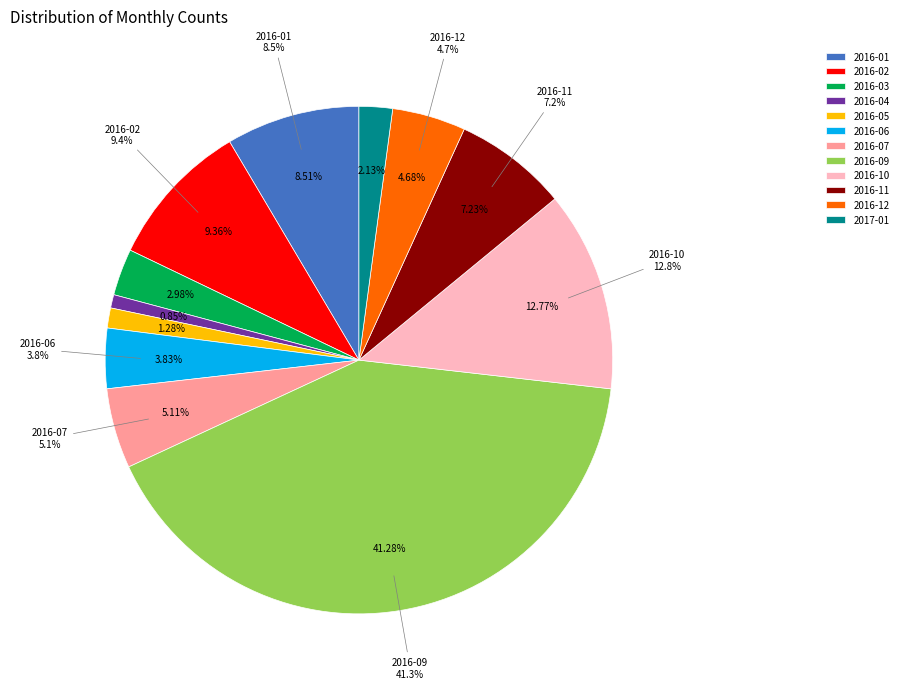

To the nearest percent, what is the combined percentage of 2016-01 and 2016-12?

13%